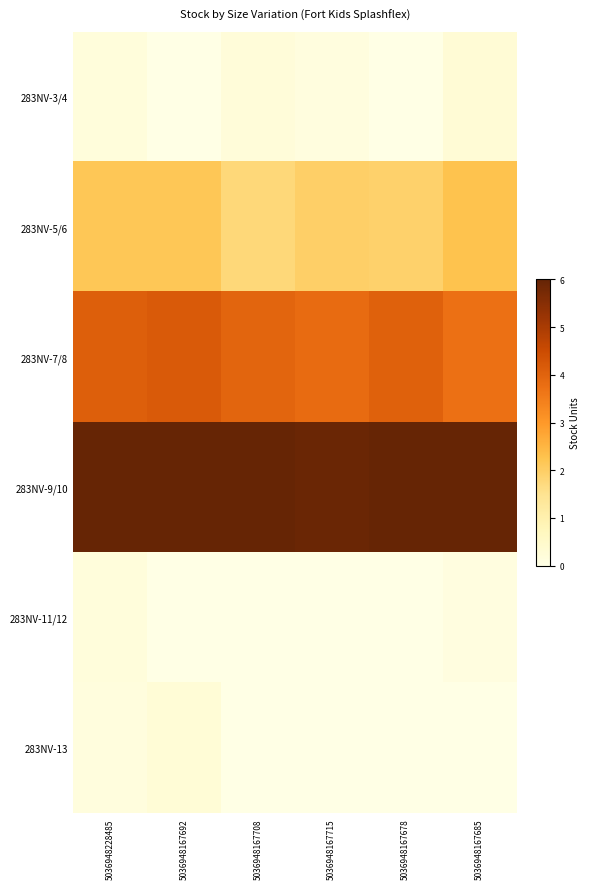

How many categories are shown in the chart?

6